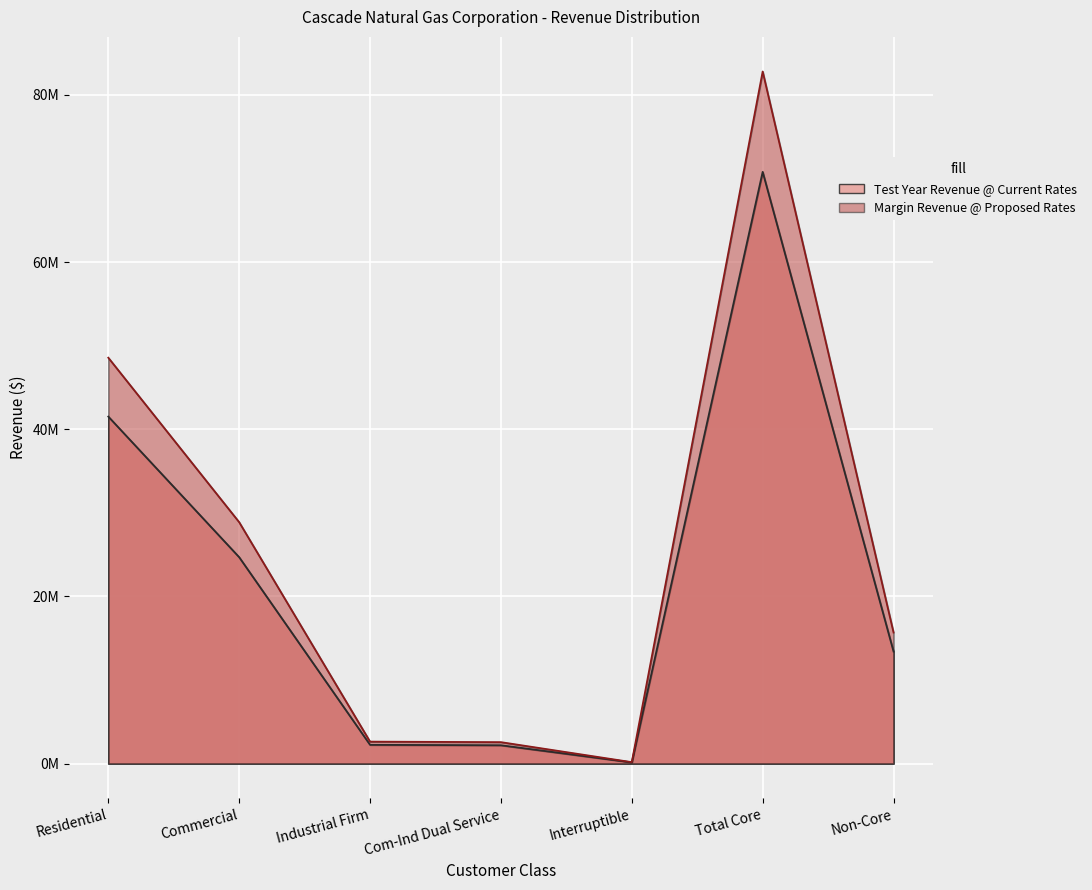

At which label is Test Year Revenue @ Current Rates closest to 35463389?

Residential